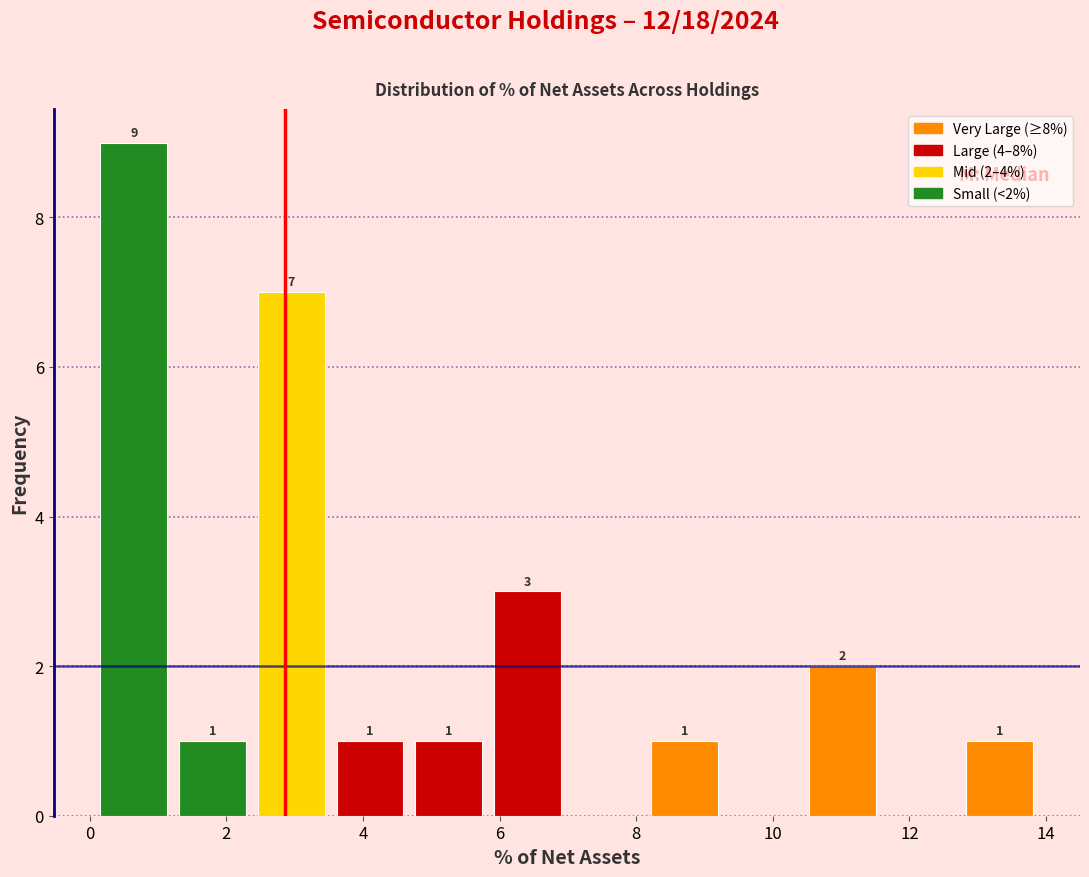

Over which range of the x-axis is the bar tallest?

0.0 to 1.2